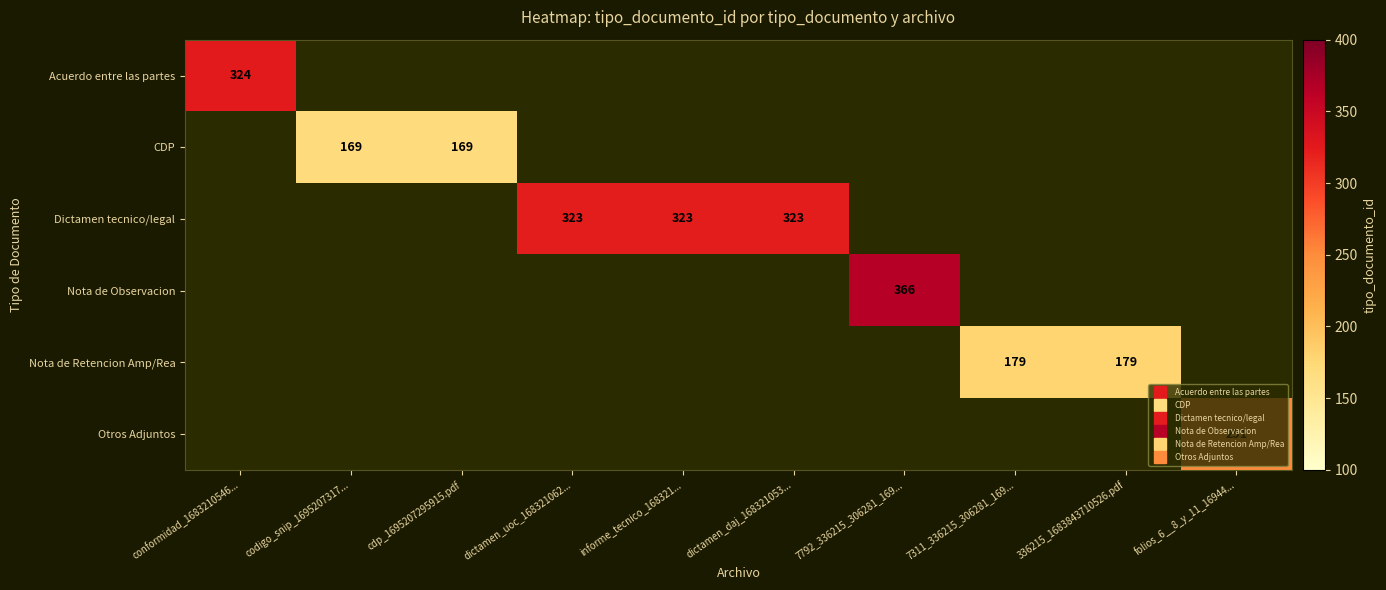

What is the greatest value displayed?

366